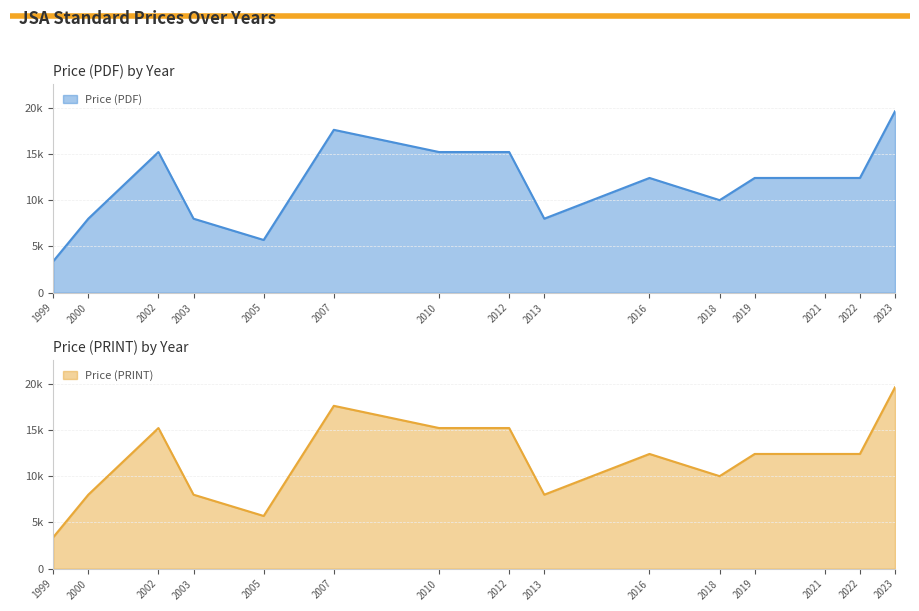

Rank the series by their maximum value, from highest to lowest.

Price (PDF), Price (PRINT)